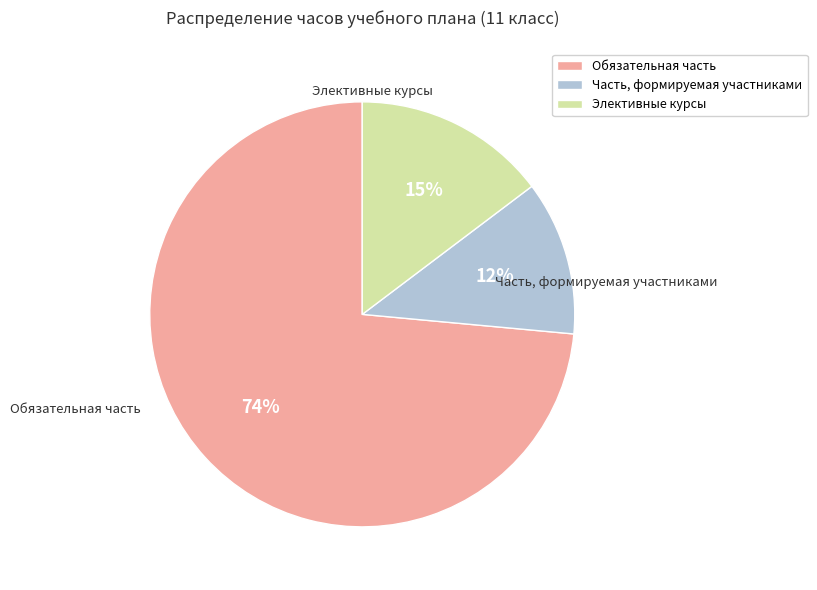

Which category has the biggest portion of the pie?

Обязательная часть